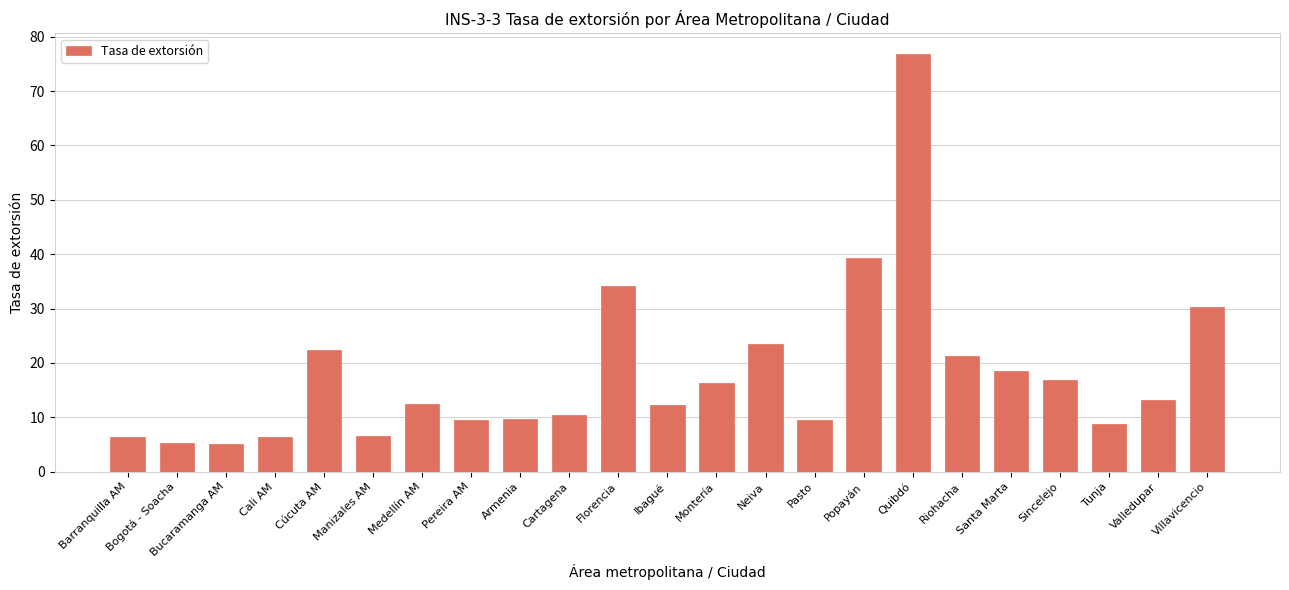

What is the label of the 7th bar from the left?

Medellín AM